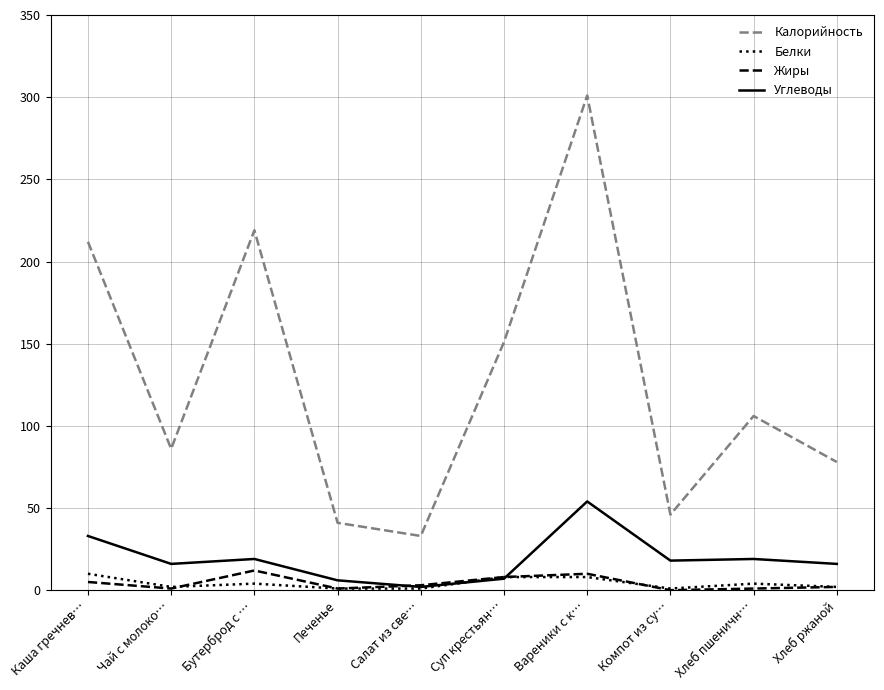

Is it true that Жиры equals 8 at Суп крестьян…?

True